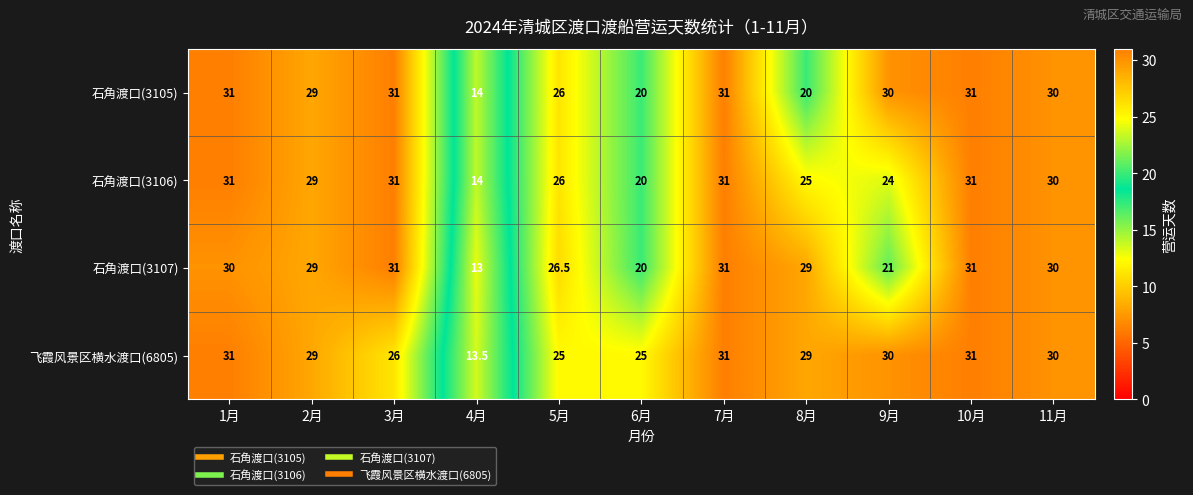

What is the spread (max minus min) of values at 5月?

1.5